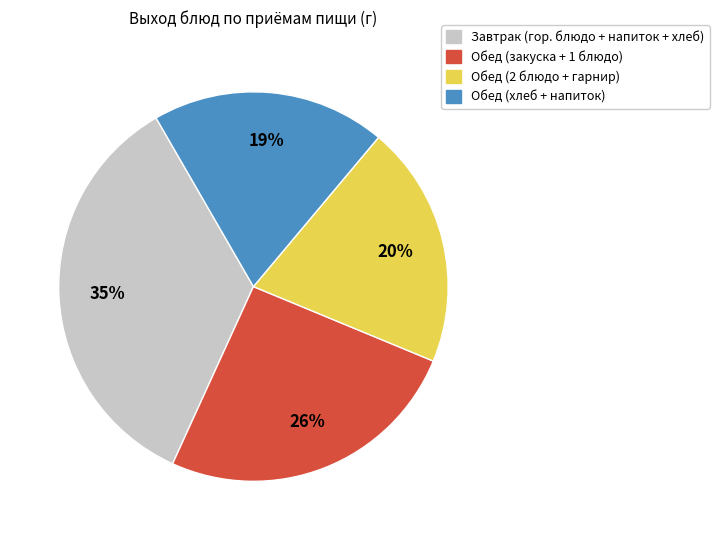

Is there a majority slice in this chart?

No